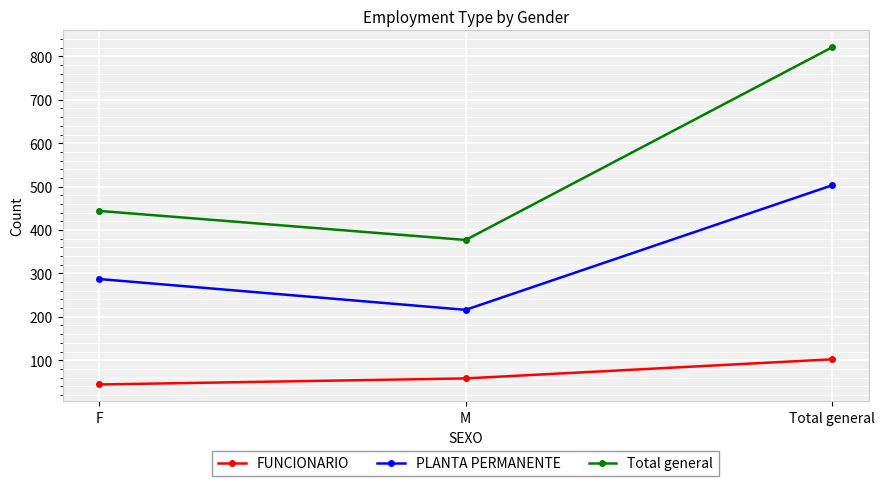

Is this an area chart (filled region under the line)?

No